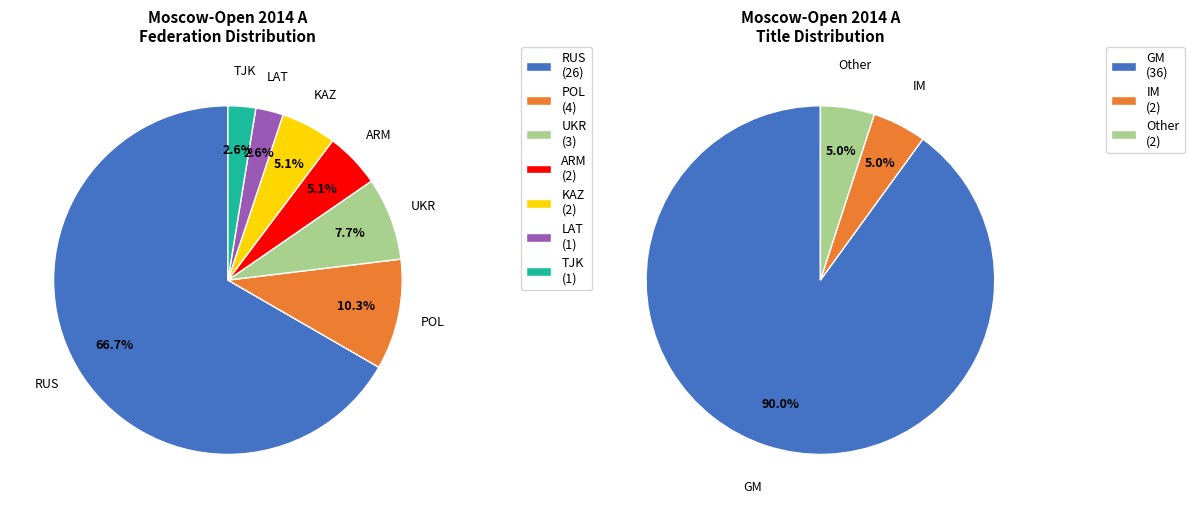

To the nearest percent, what is the difference between the largest and smallest slice percentages?

85%